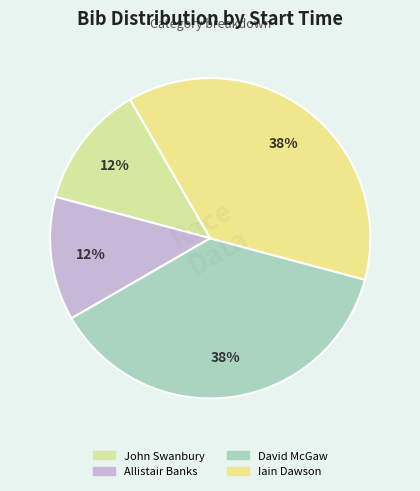

How many slices are in this pie chart?

4